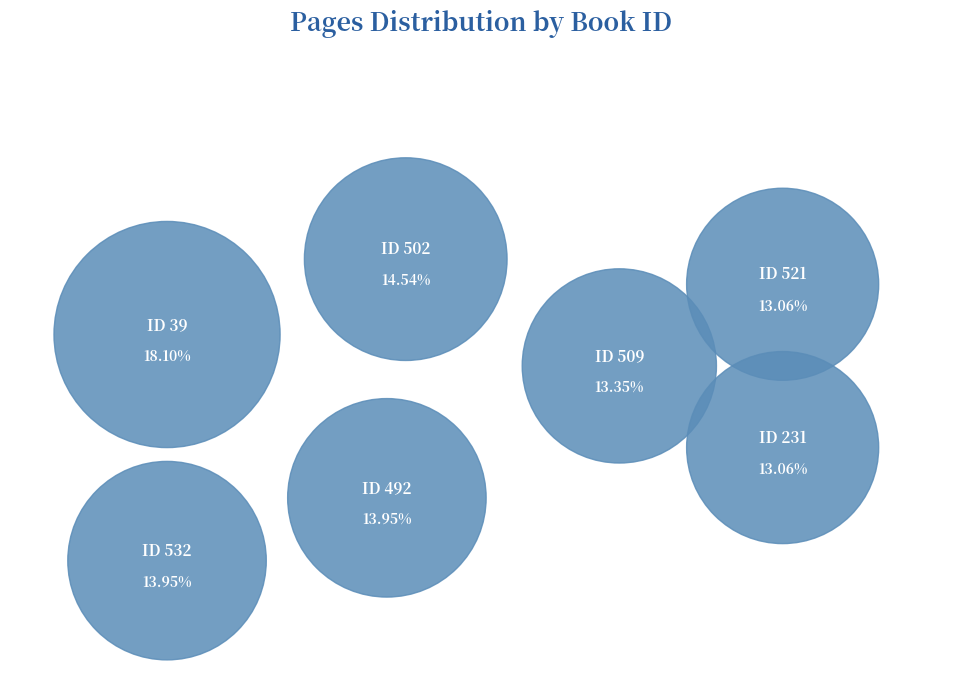

What is the ratio of the value at 521 to the value at 509?

1.0